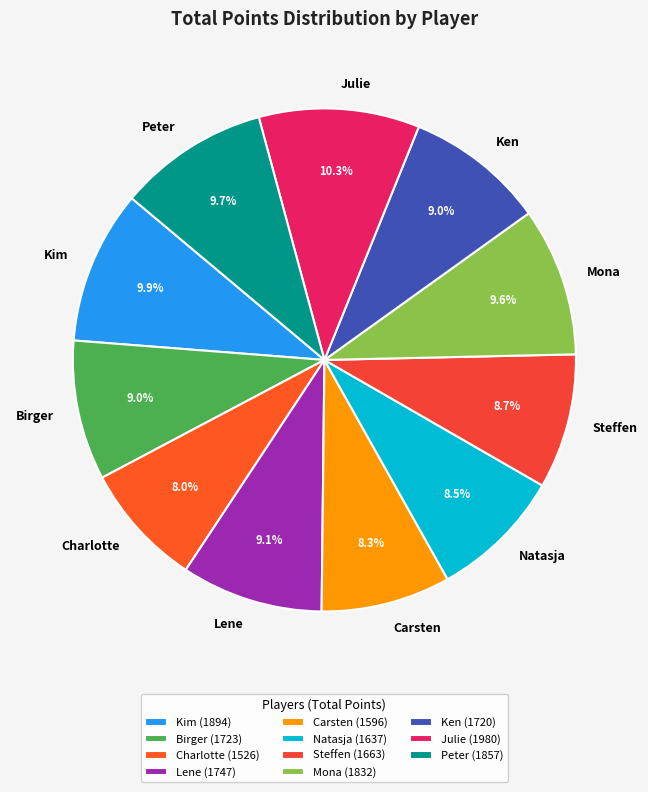

Approximately how many times larger is the value at Steffen compared to Birger?

1.0